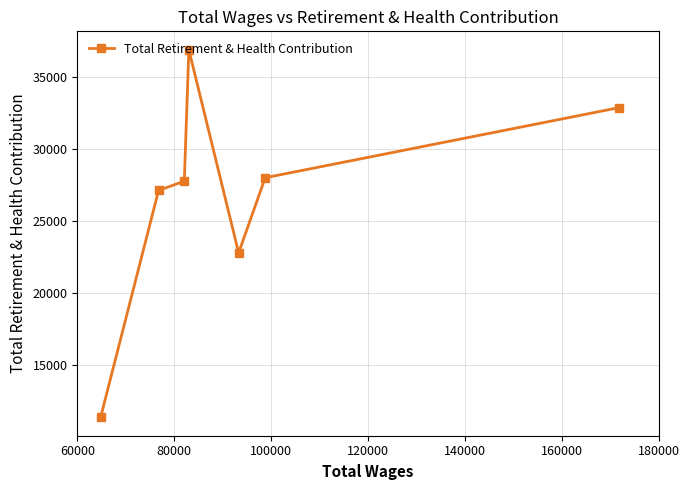

How many interior local peaks (higher than both neighbors) does the data have?

1